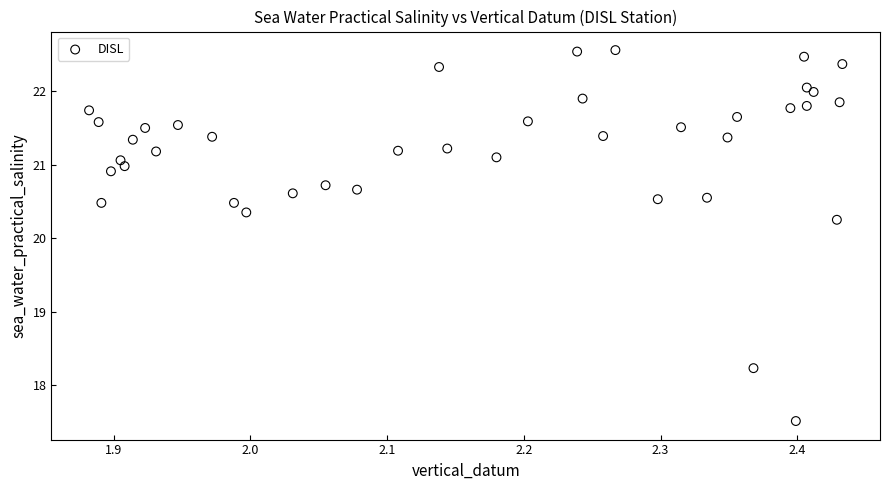

What is the range of X values (max minus min)?

0.6